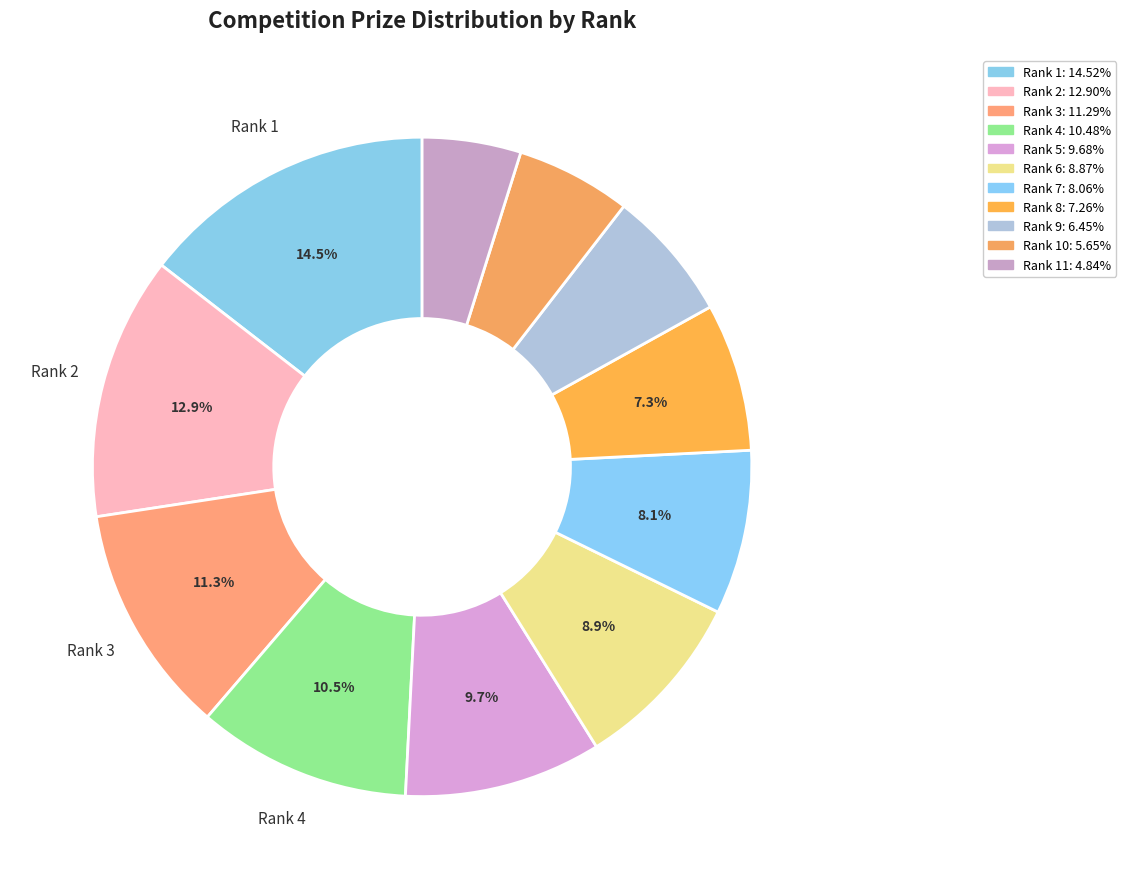

Which category has the smallest portion of the pie?

11